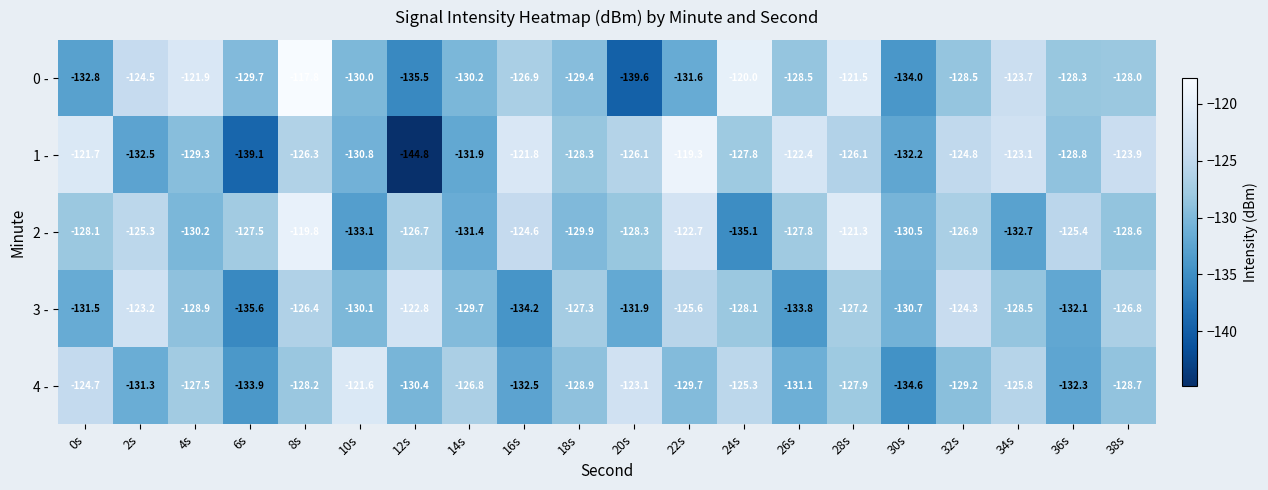

Where does the 3 - series first go above -128?

2s